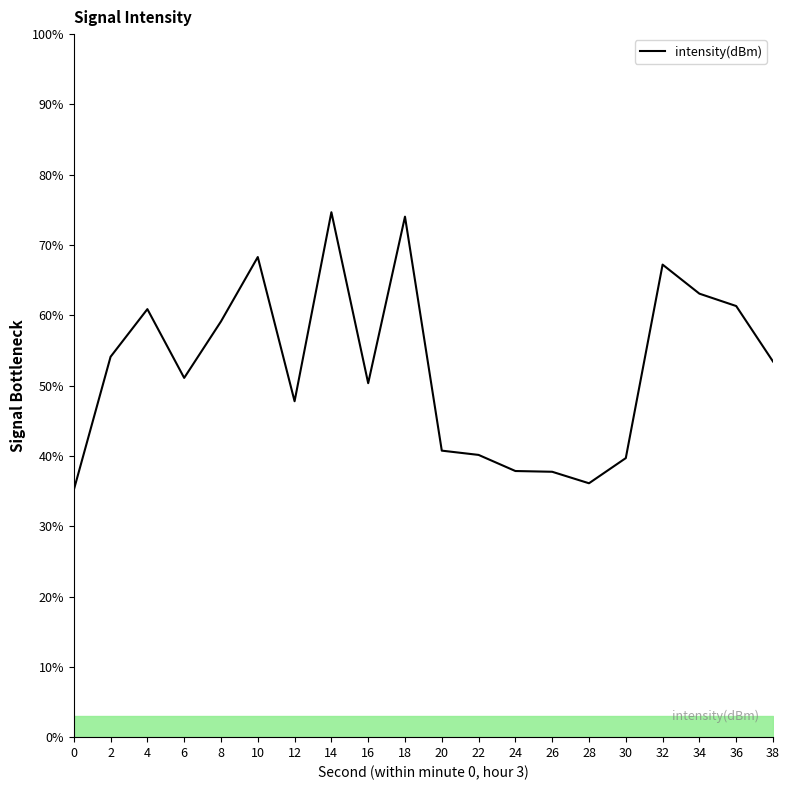

Does the chart display data point markers on the line(s)?

No